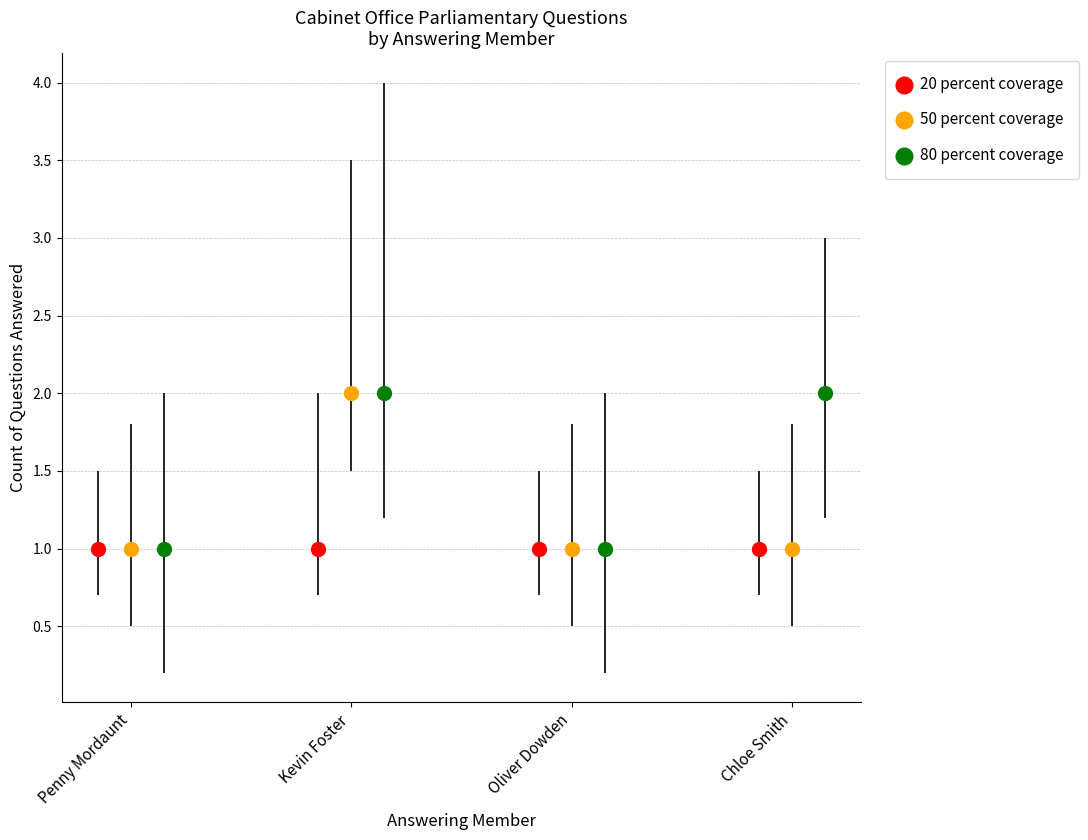

What are all the series names shown in the legend?

20 percent coverage, 50 percent coverage, 80 percent coverage